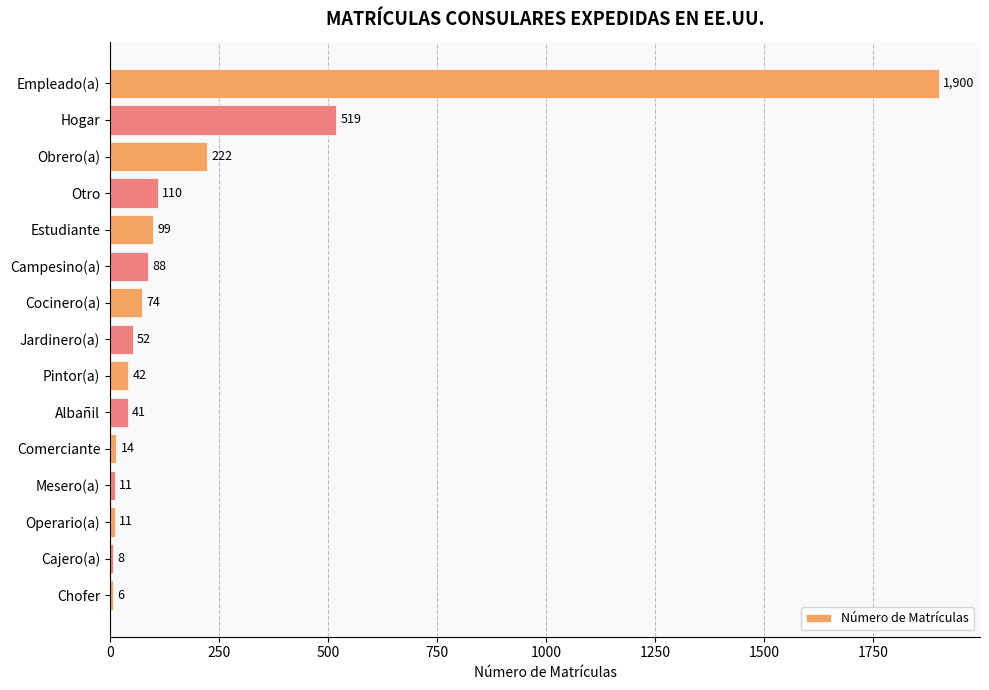

Where is the data nearest to the value 953?

Hogar